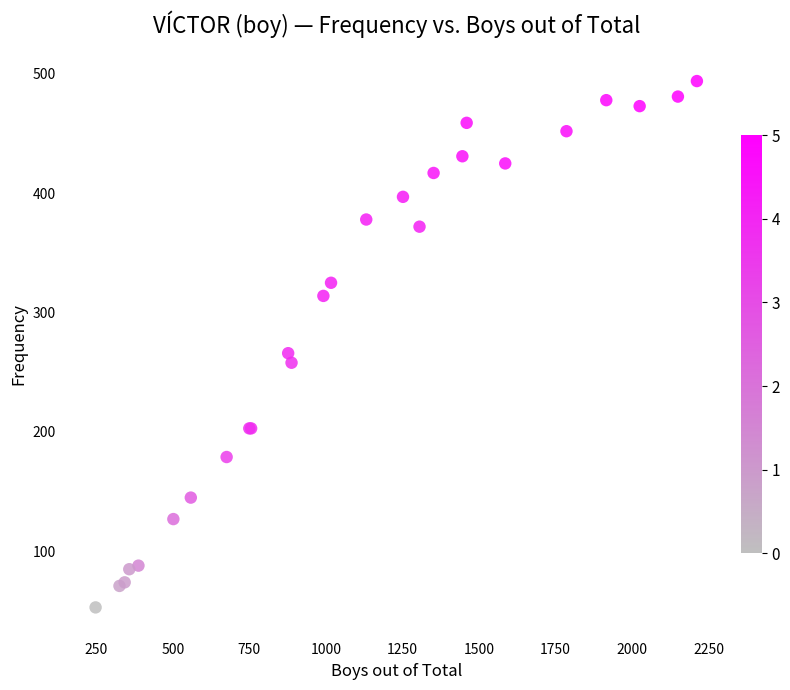

What Y value in the scatter plot is closest to 273?

266